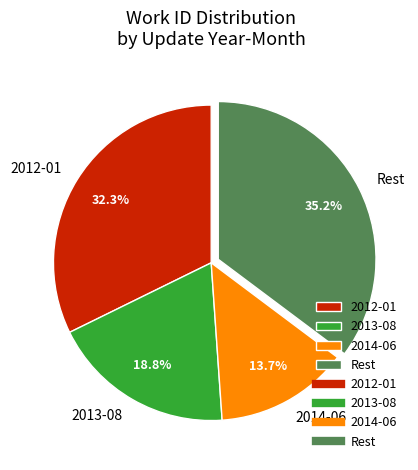

To the nearest percent, what is the difference between the largest and smallest slice percentages?

22%